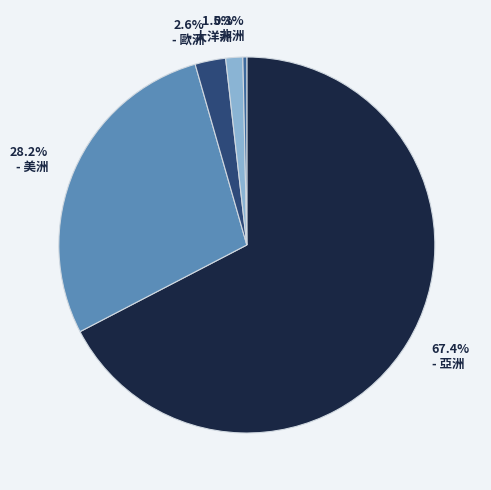

Does any single category account for the majority?

Yes